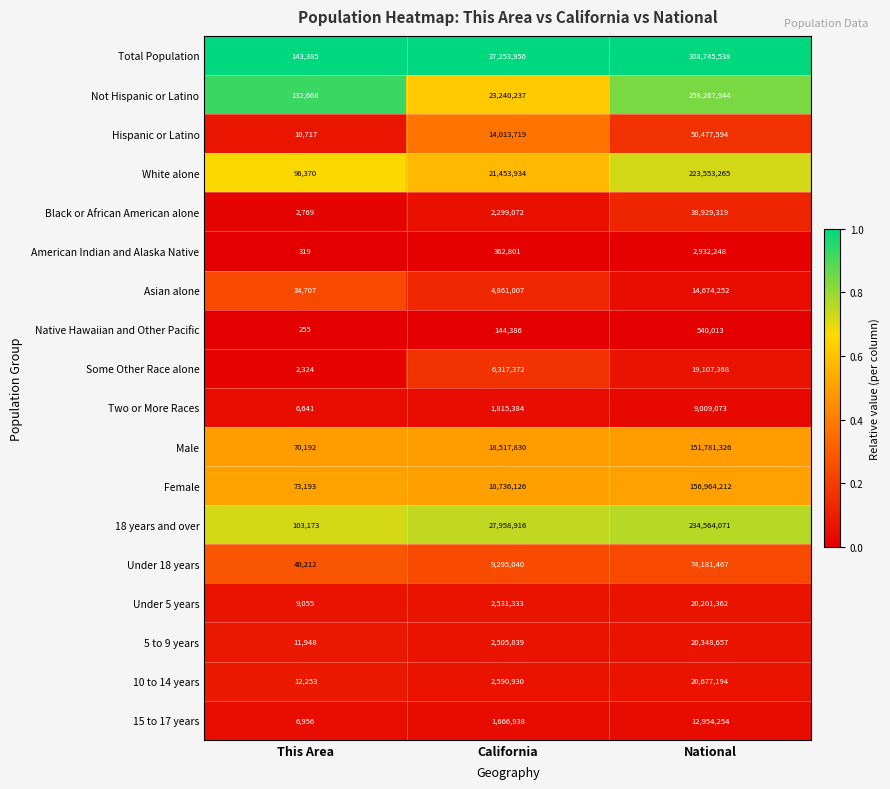

Is it true that 18 years and over equals 27958916 at California?

True